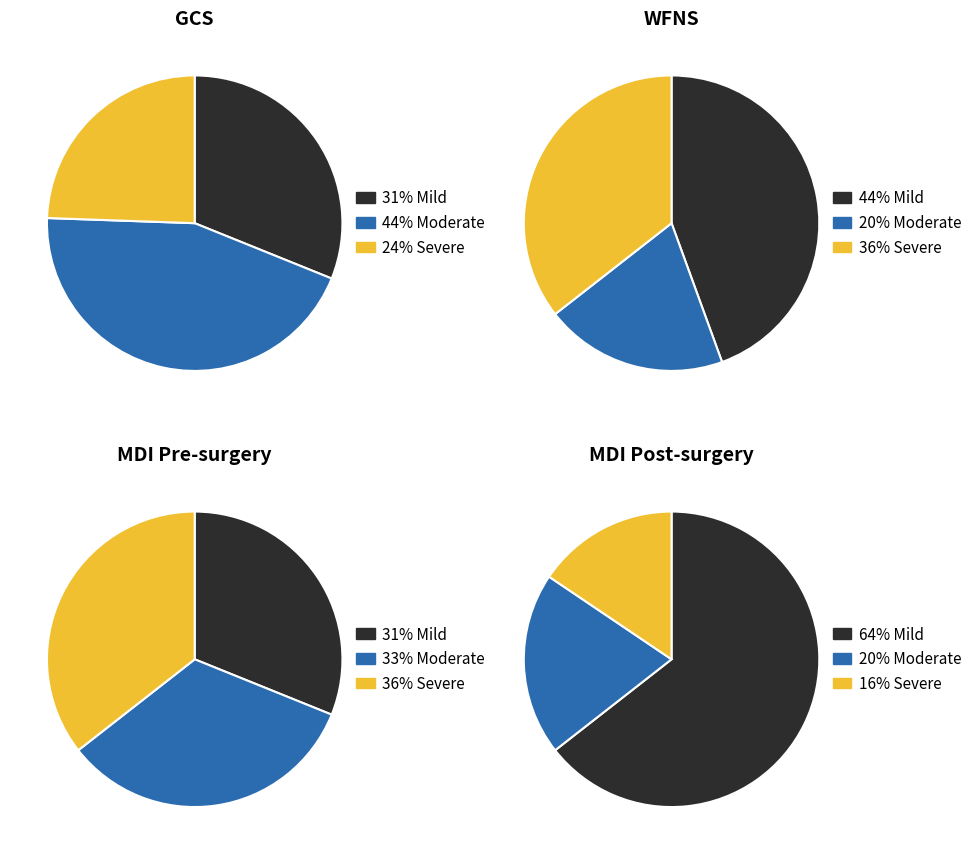

How many segments does this pie chart have?

3